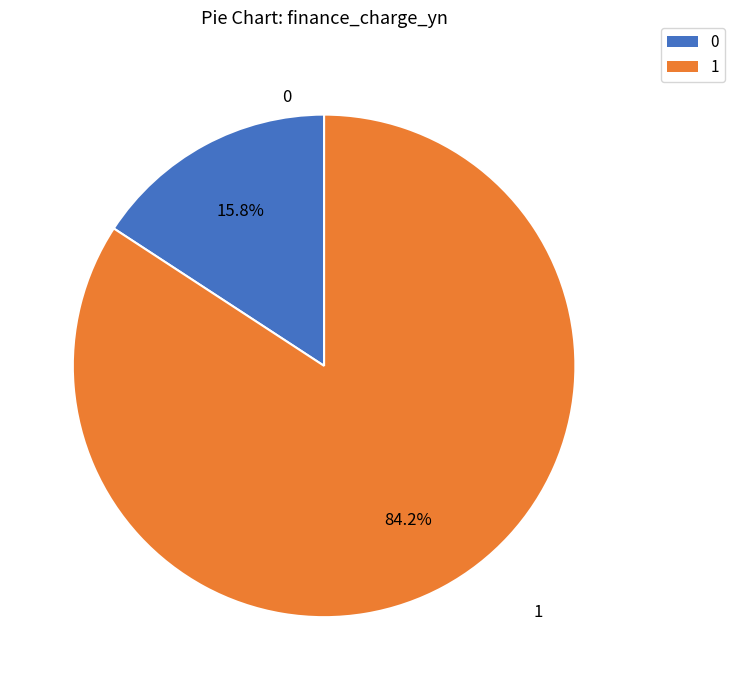

Does any single category account for the majority?

Yes